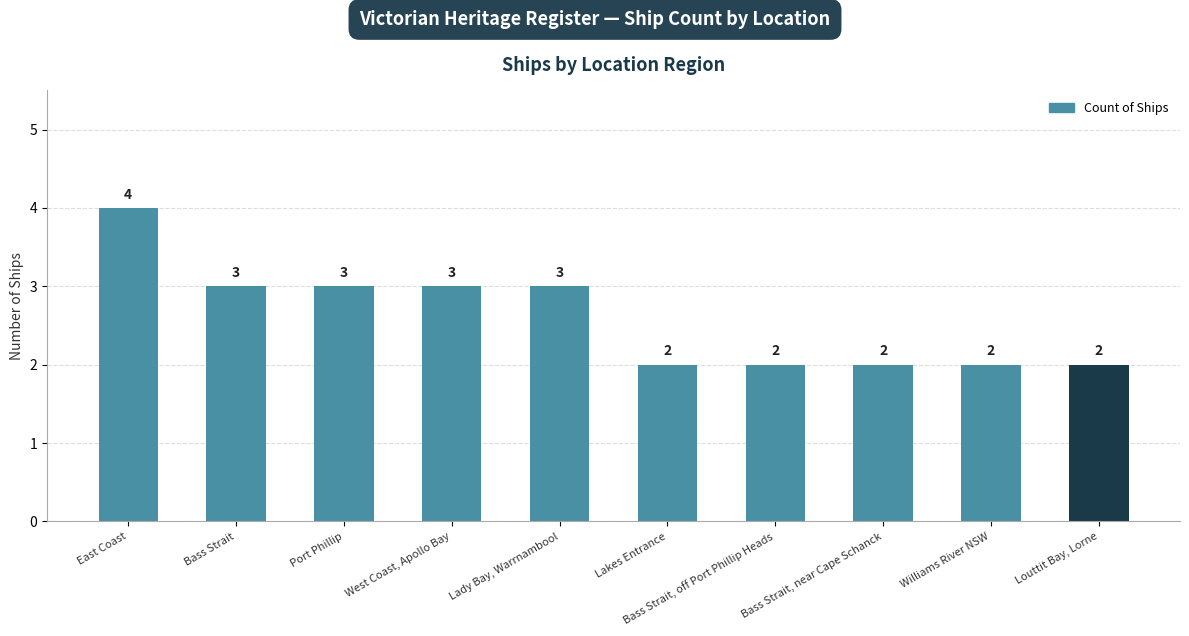

Where does the data first go above 3?

East Coast